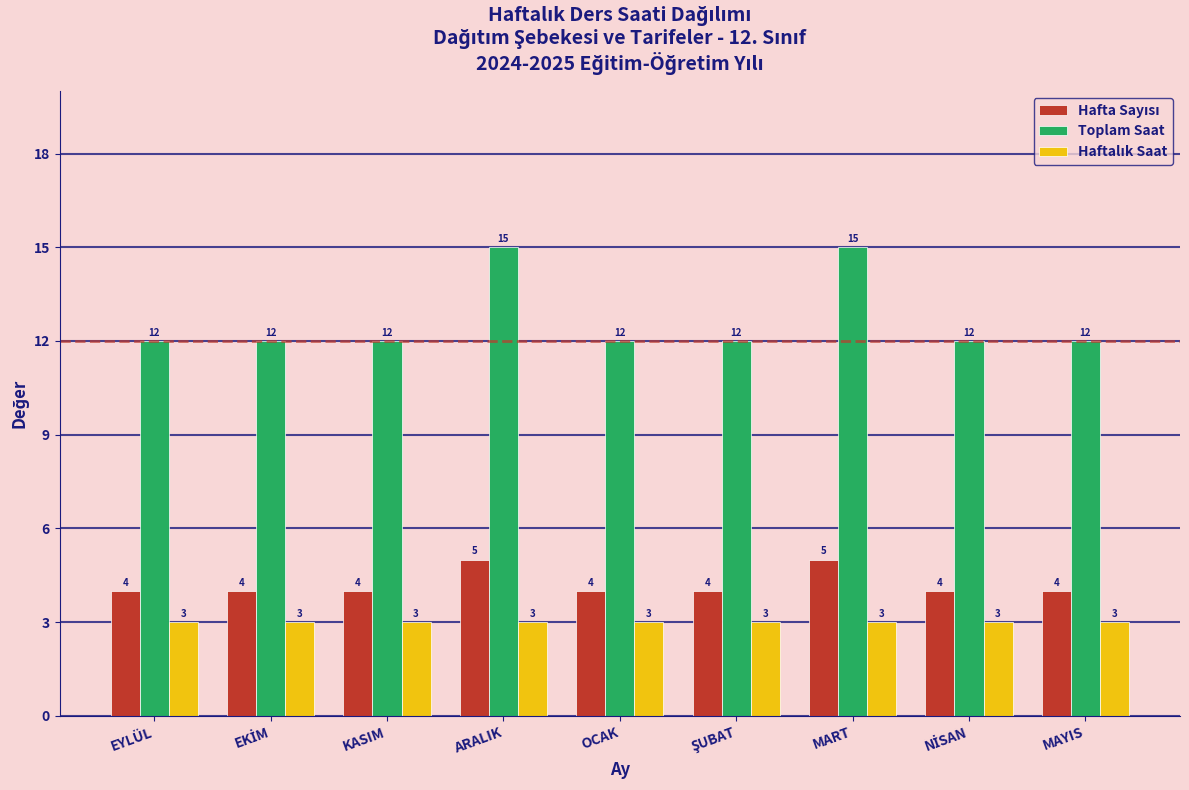

What is the maximum value shown in the chart?

15